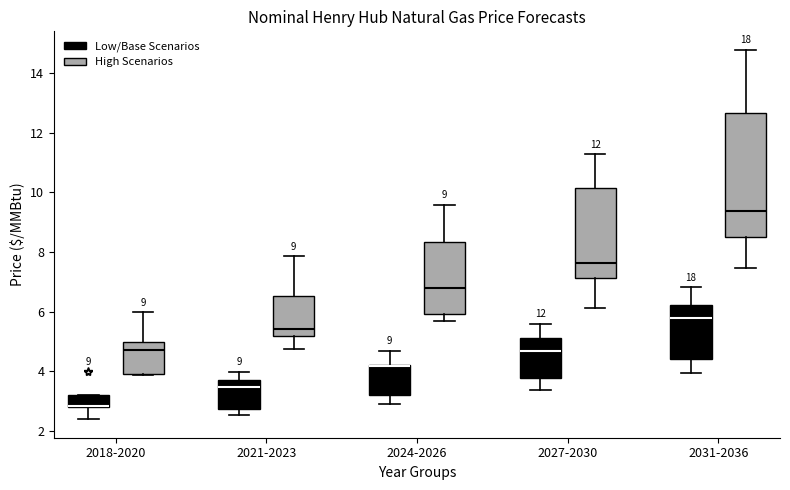

Comparing the boxes themselves (not the whiskers), which one is the tallest?

2031-2036 (High Scenarios)